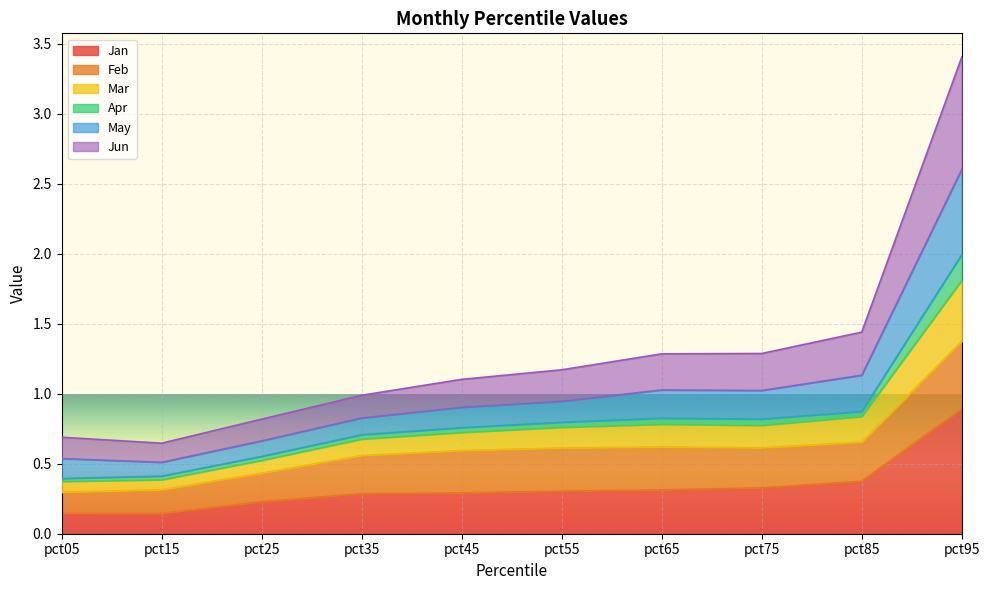

Read the Jan value at pct45.

0.3